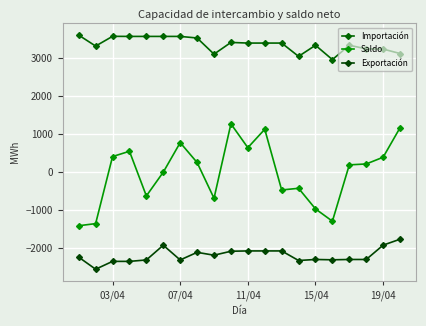

True or false: Saldo and Importación cross at least once.

False